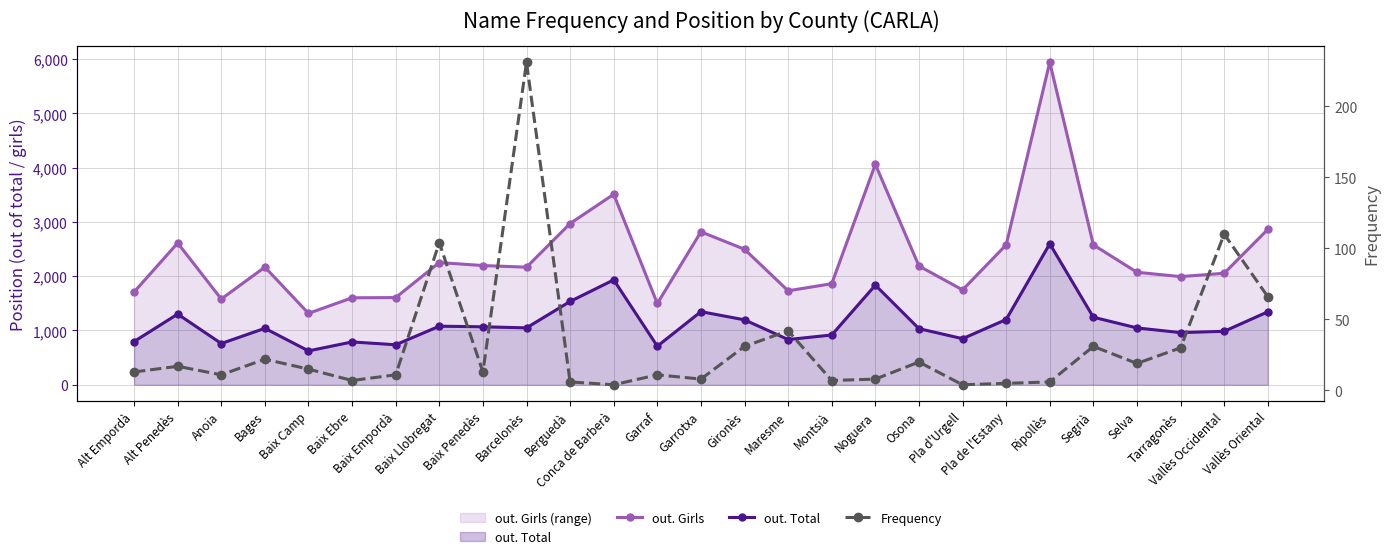

At which label does Frequency reach its minimum?

Conca de Barberà